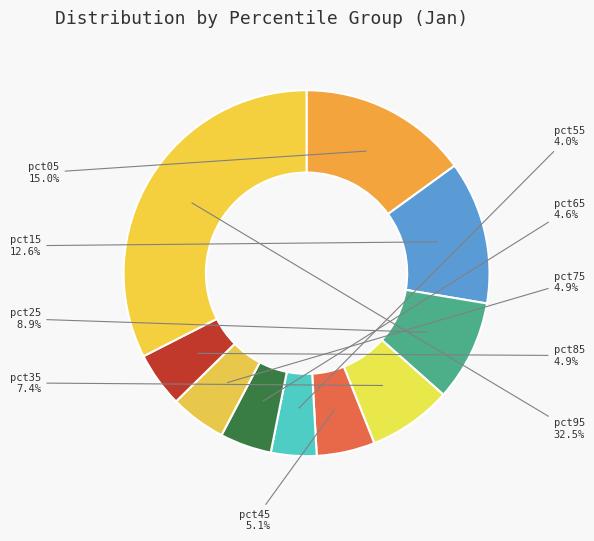

To the nearest percent, what is the combined percentage of pct95 and pct55?

37%